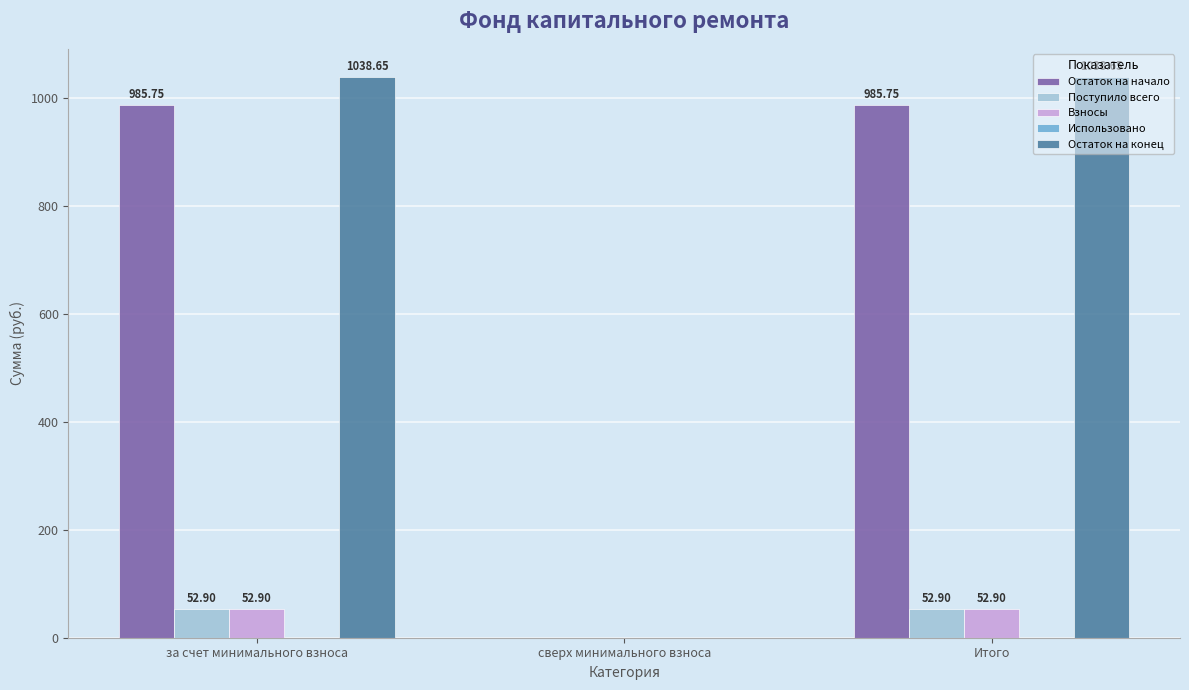

What is the total value across all series at за счет минимального взноса?

2130.2